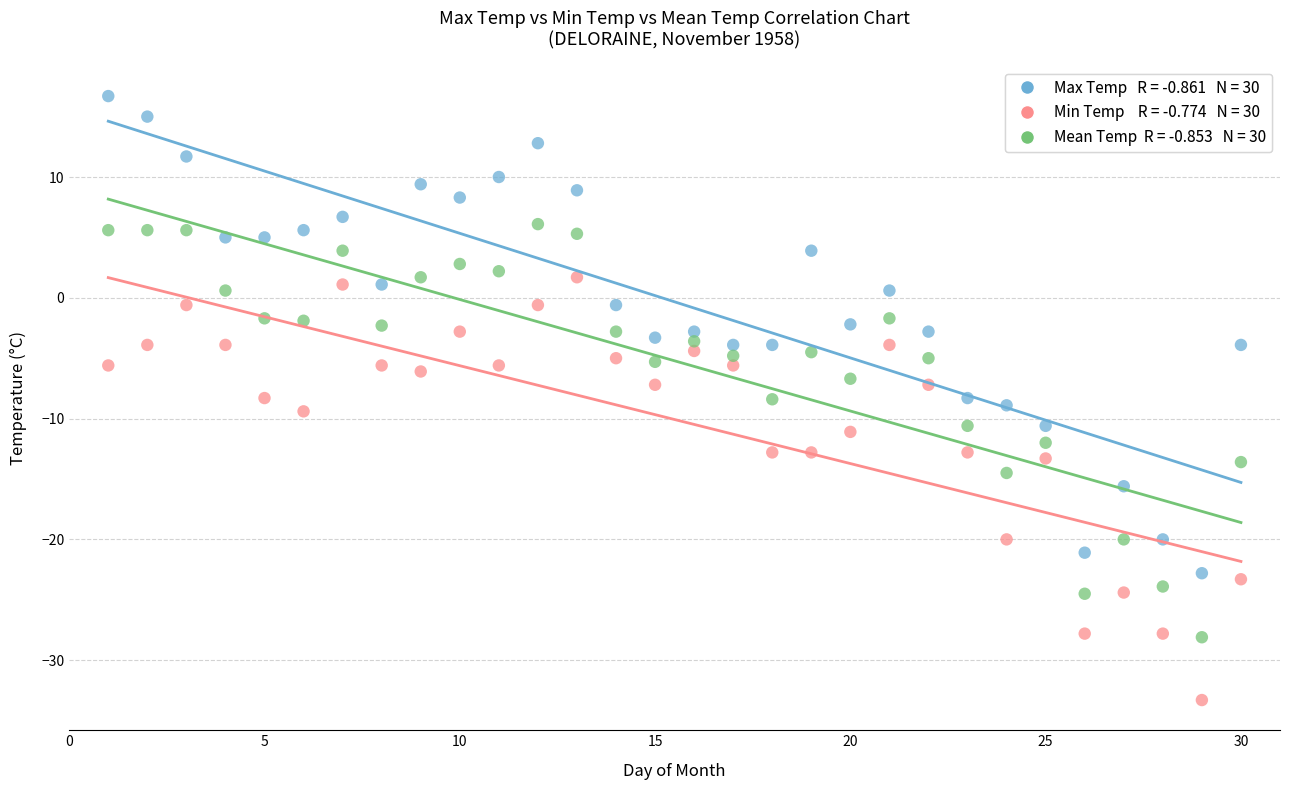

Across all data points, what is the range of Y values (max minus min)?

50.0